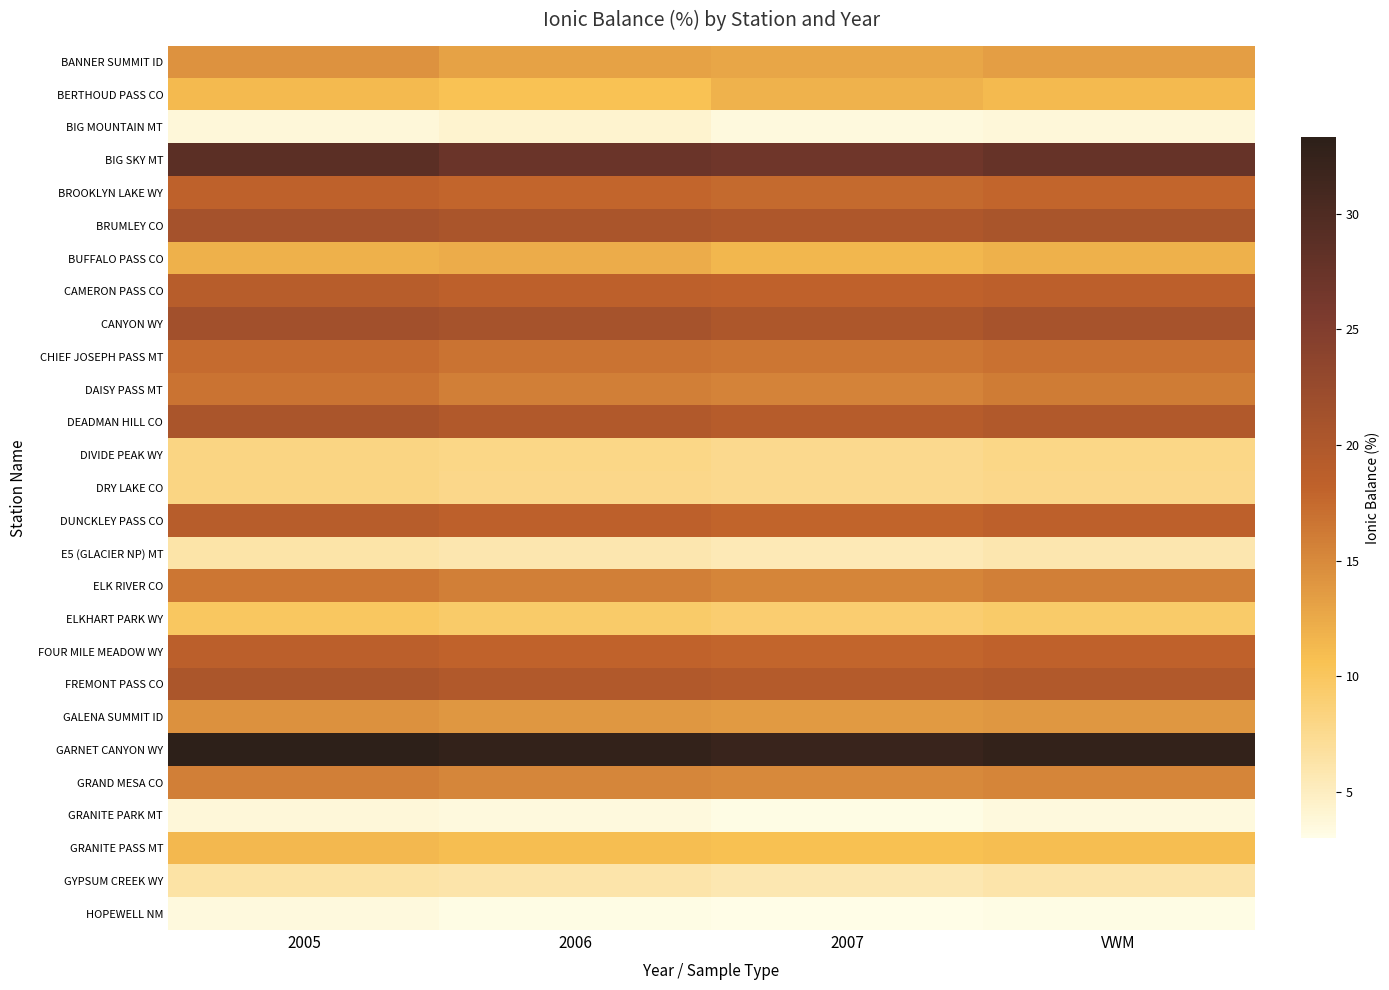

Reading right to left, list all the values displayed in this chart.

BANNER SUMMIT ID: VWM=13.4	2007=12.8	2006=13.1	2005=14.3
BERTHOUD PASS CO: VWM=11.2	2007=11.8	2006=10.5	2005=11.2
BIG MOUNTAIN MT: VWM=3.8	2007=3.5	2006=4.2	2005=3.8
BIG SKY MT: VWM=27.7	2007=26.9	2006=27.3	2005=28.8
BROOKLYN LAKE WY: VWM=17.9	2007=17.5	2006=17.8	2005=18.3
BRUMLEY CO: VWM=20.6	2007=20.1	2006=20.5	2005=21.1
BUFFALO PASS CO: VWM=11.9	2007=11.5	2006=12.3	2005=11.9
CAMERON PASS CO: VWM=18.6	2007=18.2	2006=18.5	2005=19.0
CANYON WY: VWM=20.8	2007=20.2	2006=20.9	2005=21.4
CHIEF JOSEPH PASS MT: VWM=16.9	2007=16.5	2006=16.8	2005=17.4
DAISY PASS MT: VWM=16.1	2007=15.5	2006=15.9	2005=16.8
DEADMAN HILL CO: VWM=19.8	2007=19.2	2006=19.7	2005=20.4
DIVIDE PEAK WY: VWM=7.9	2007=7.6	2006=7.9	2005=8.1
DRY LAKE CO: VWM=7.8	2007=7.5	2006=7.8	2005=8.1
DUNCKLEY PASS CO: VWM=18.5	2007=18.0	2006=18.4	2005=19.0
E5 (GLACIER NP) MT: VWM=5.9	2007=5.6	2006=5.9	2005=6.2
ELK RIVER CO: VWM=15.9	2007=15.4	2006=15.8	2005=16.5
ELKHART PARK WY: VWM=9.5	2007=9.1	2006=9.5	2005=9.9
FOUR MILE MEADOW WY: VWM=18.2	2007=17.9	2006=18.1	2005=18.7
FREMONT PASS CO: VWM=19.8	2007=19.4	2006=19.7	2005=20.3
GALENA SUMMIT ID: VWM=14.0	2007=13.7	2006=14.0	2005=14.4
GARNET CANYON WY: VWM=32.7	2007=32.1	2006=32.7	2005=33.3
GRAND MESA CO: VWM=15.4	2007=15.0	2006=15.3	2005=15.9
GRANITE PARK MT: VWM=3.5	2007=3.2	2006=3.5	2005=3.8
GRANITE PASS MT: VWM=10.9	2007=10.6	2006=10.9	2005=11.3
GYPSUM CREEK WY: VWM=6.1	2007=5.8	2006=6.1	2005=6.4
HOPEWELL NM: VWM=3.2	2007=3.0	2006=3.2	2005=3.5